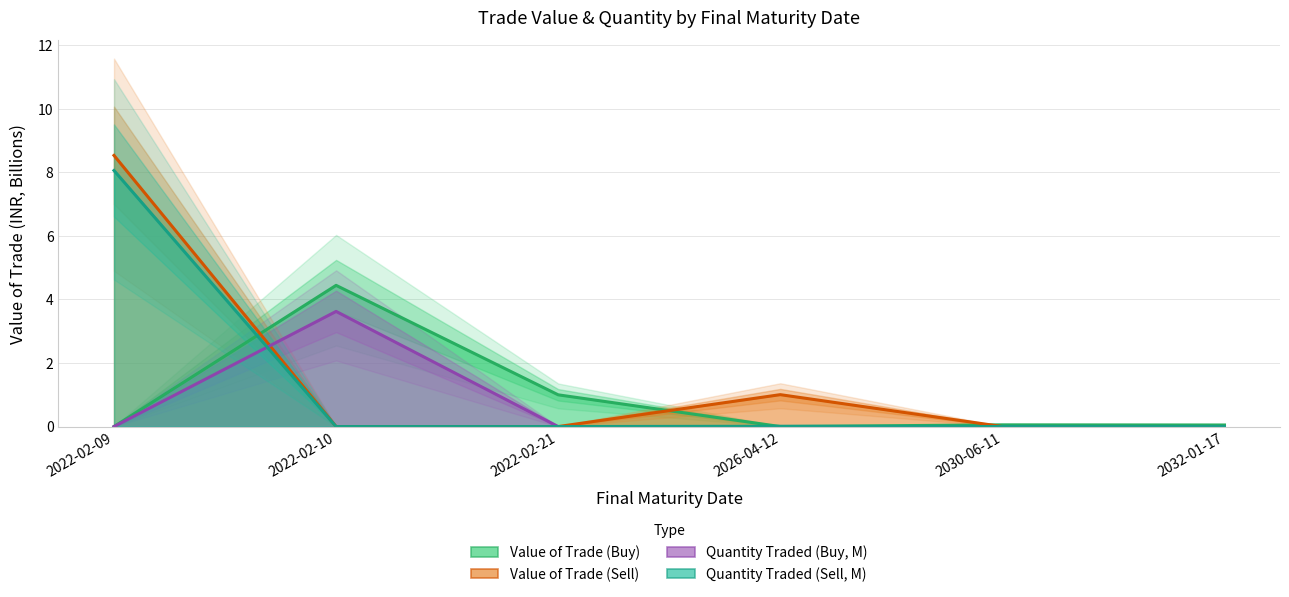

Which series has the largest total across all categories?

Value of Trade (Sell)